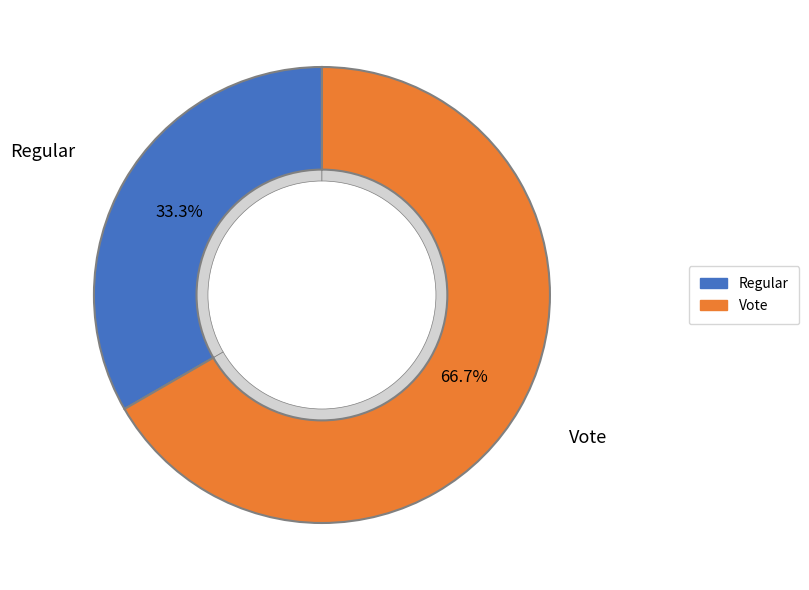

To the nearest percent, what percentage of the pie is Vote?

67%